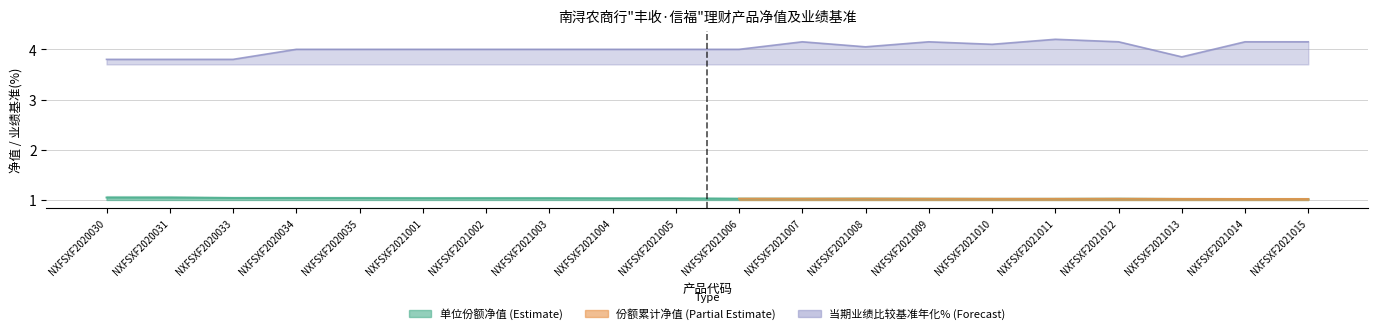

Is it true that 单位份额净值 equals 1.0 at NXFSXF2021004?

True